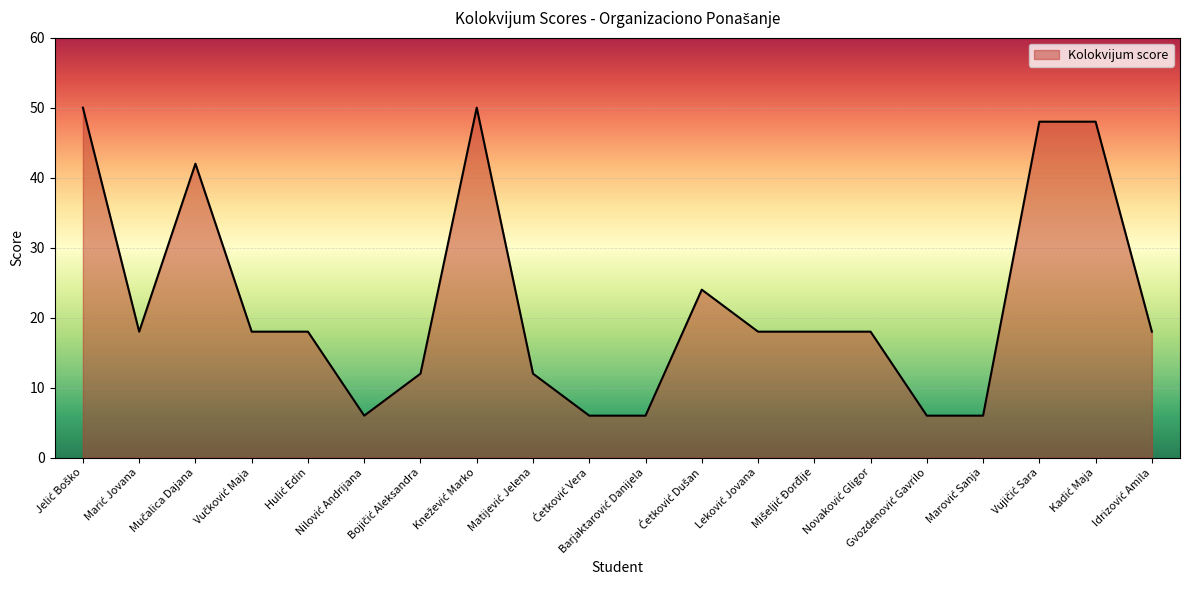

Reading right to left, what are all the values shown in this chart?

18	48	48	6	6	18	18	18	24	6	6	12	50	12	6	18	18	42	18	50